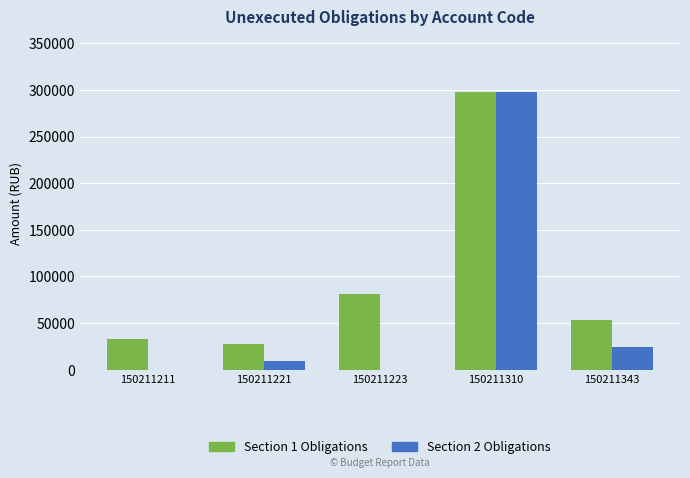

Where does the Section 2 Obligations series first go above 9807?

150211221